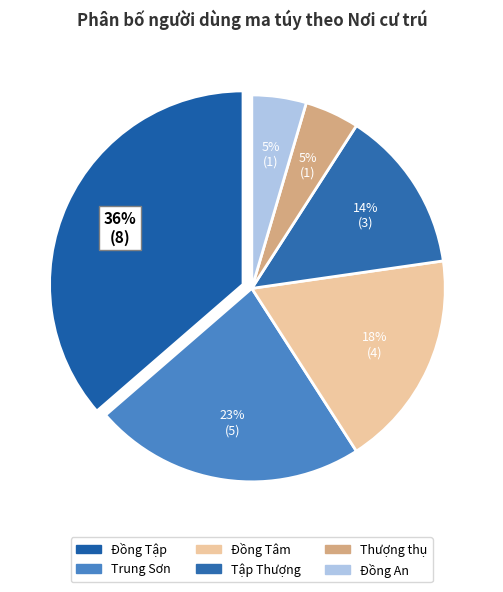

Rank the categories by value from lowest to highest.

Thượng thụ, Đồng An, Tập Thượng, Đồng Tâm, Trung Sơn, Đồng Tập